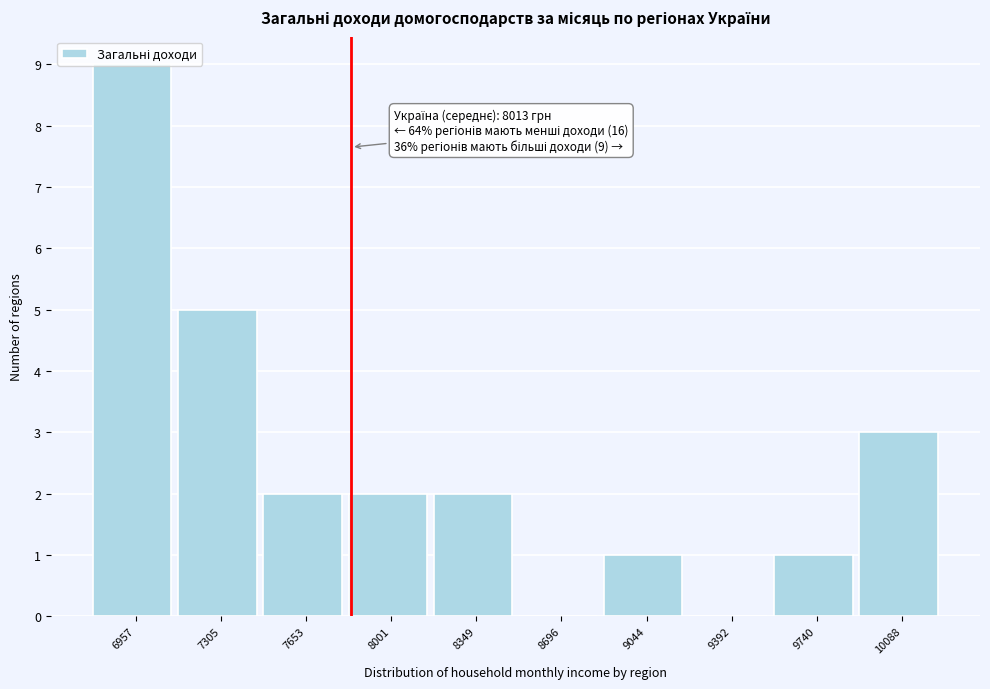

Which has a higher value, 8001 or 7305?

7305